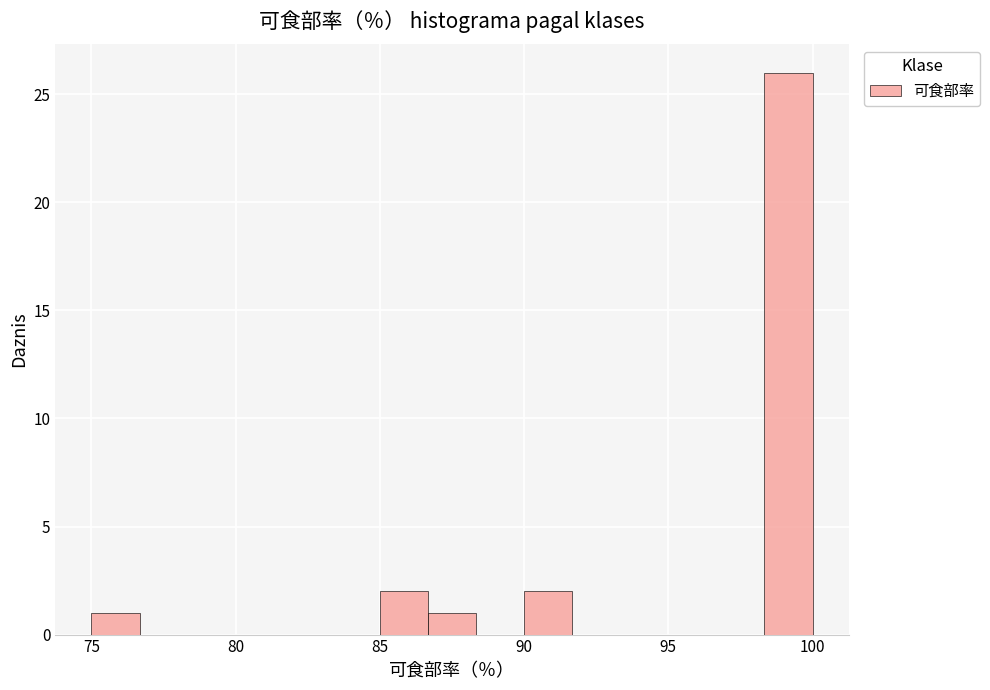

Around what value on the x-axis is the tallest bar? Give the approximate position of its centre, as read against the axis.

99.0